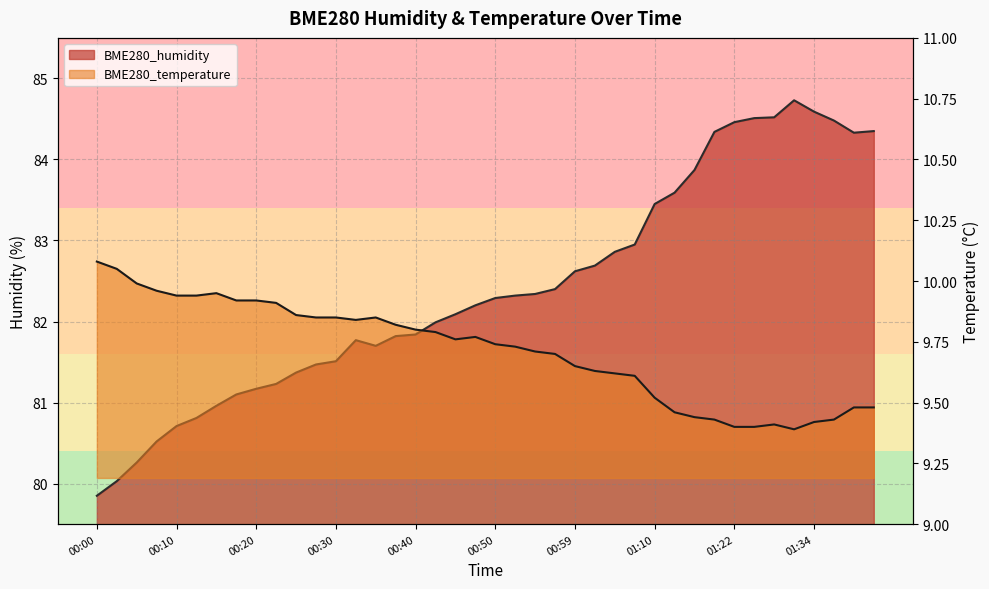

Which has a higher value, 00:05 or 00:25?

00:25